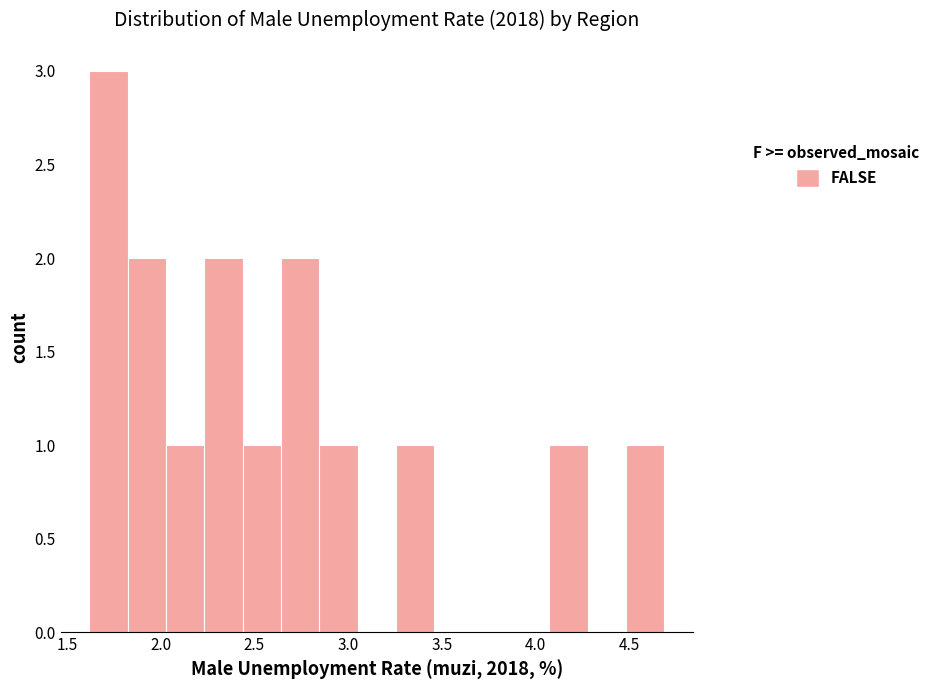

Reading left to right, list every bar in this chart as the range it spans on the x-axis followed by its height. Neither the bar edges nor the heights are printed on the chart, so give them approximately, as read against the axes.

1.60 to 1.80: 3
1.80 to 2.05: 2
2.05 to 2.25: 1
2.25 to 2.45: 2
2.45 to 2.65: 1
2.65 to 2.85: 2
2.85 to 3.05: 1
3.05 to 3.25: 0
3.25 to 3.45: 1
3.45 to 3.65: 0
3.65 to 3.85: 0
3.85 to 4.05: 0
4.05 to 4.30: 1
4.30 to 4.50: 0
4.50 to 4.70: 1